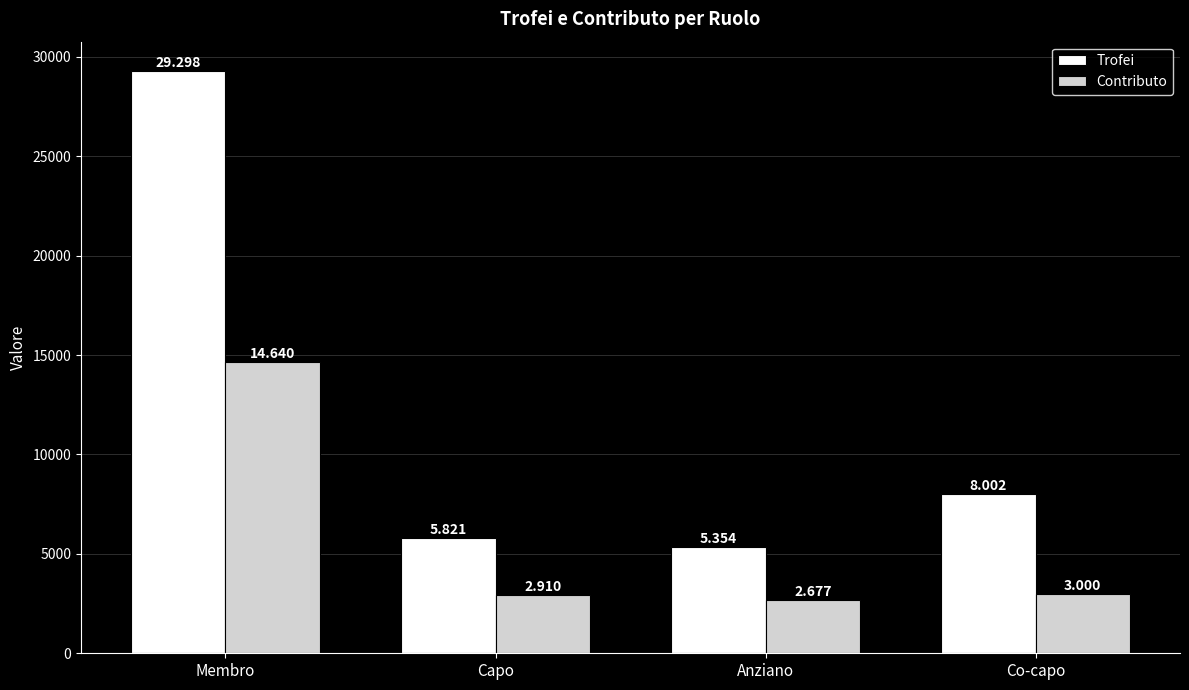

What is the label of the 2nd bar from the right?

Anziano